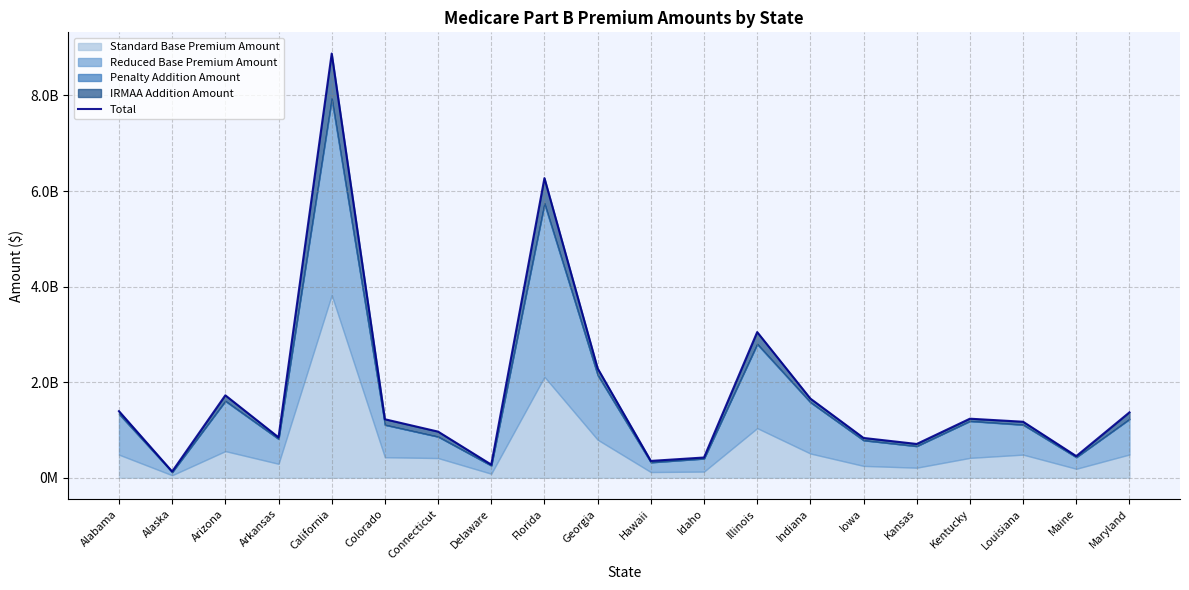

How many data points are above 1223422051?

9